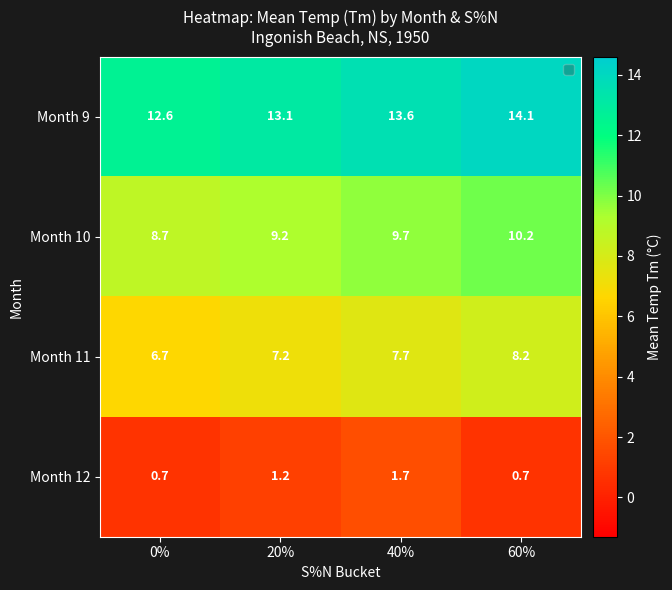

What is the smallest value displayed?

0.7